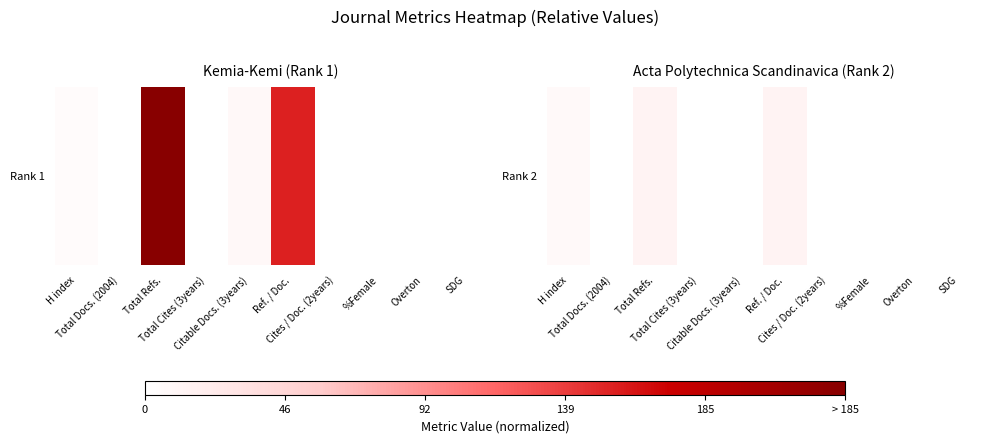

How many values are between 0 and 1?

10